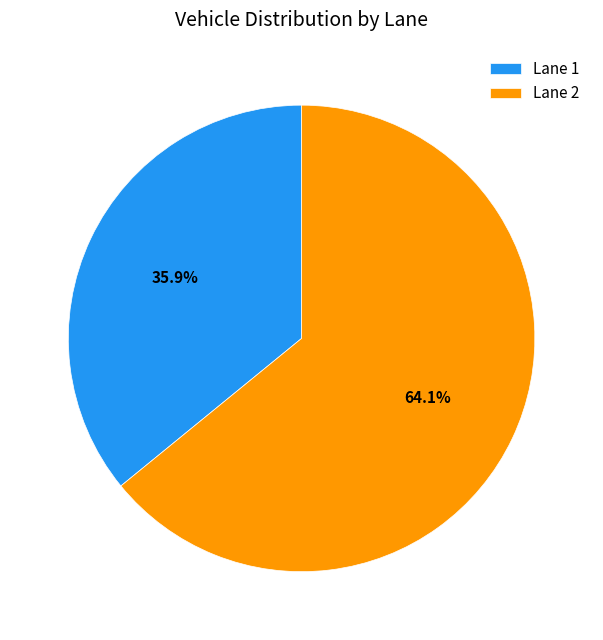

Which category has the smallest portion of the pie?

Lane 1